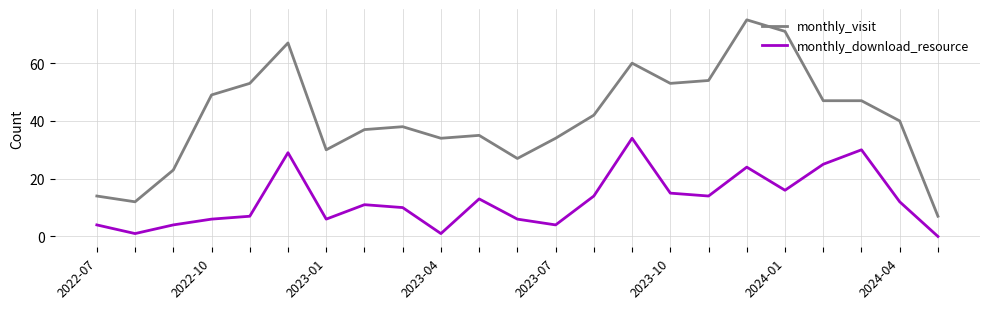

Which series has the widest spread of values?

monthly_visit